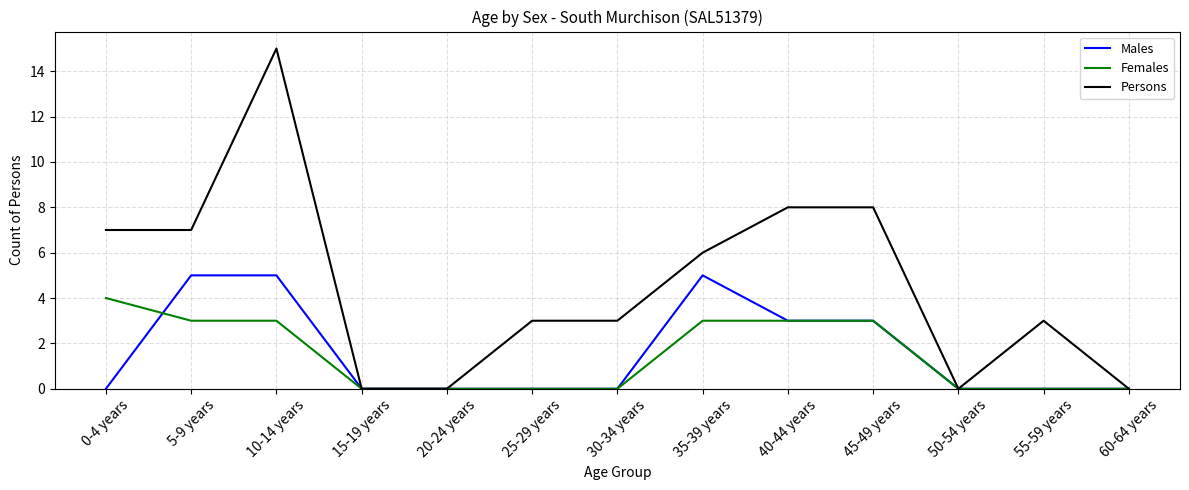

What is the difference between the highest and lowest values at 30-34 years?

3